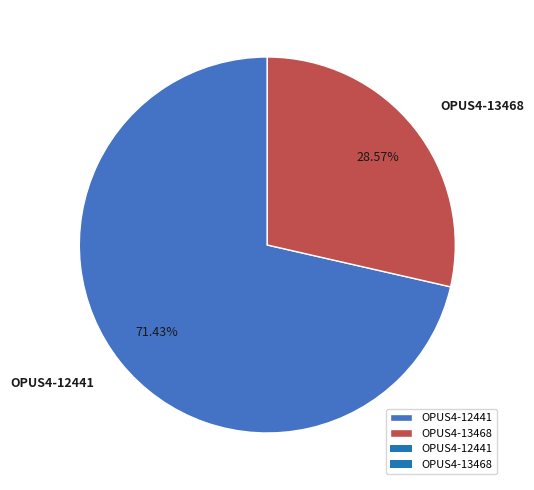

Rank the categories by value from highest to lowest.

OPUS4-12441, OPUS4-13468